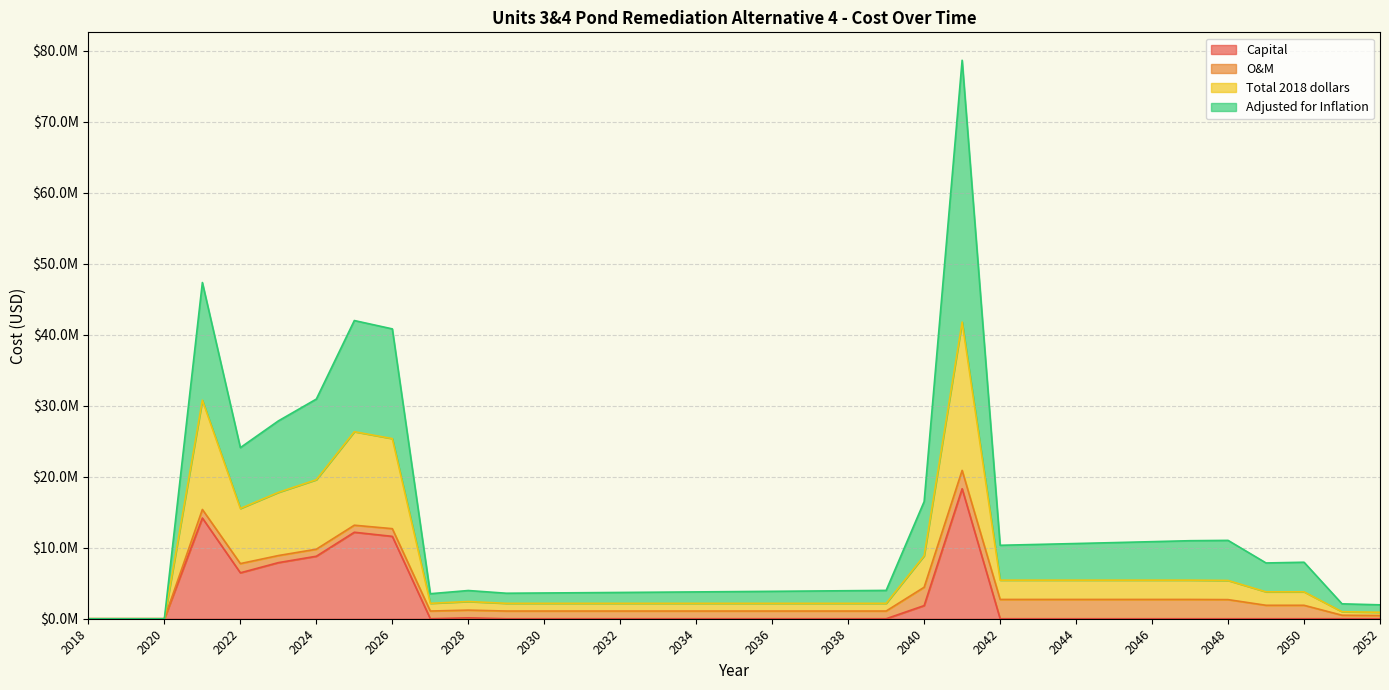

Does the chart have visible grid lines?

Yes